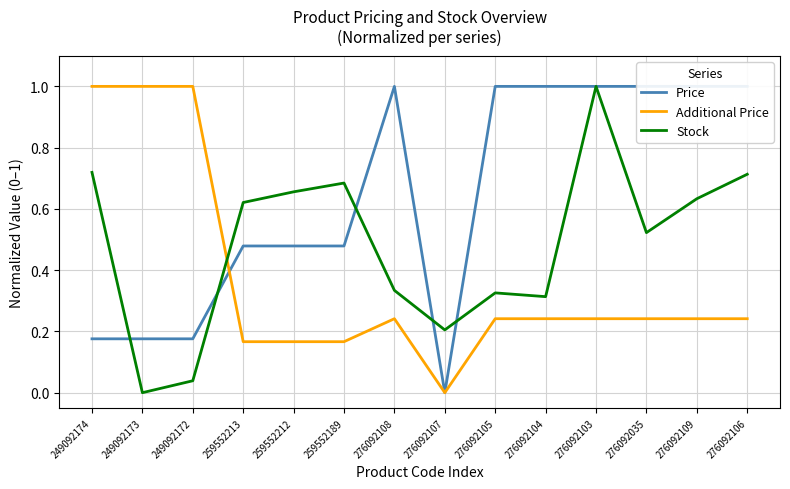

Reading left to right, transcribe all the data shown in this chart.

Price: 249092174=0.2	249092173=0.2	249092172=0.2	259552213=0.5	259552212=0.5	259552189=0.5	276092108=1.0	276092107=0.0	276092105=1.0	276092104=1.0	276092103=1.0	276092035=1.0	276092109=1.0	276092106=1.0
Additional Price: 249092174=1.0	249092173=1.0	249092172=1.0	259552213=0.2	259552212=0.2	259552189=0.2	276092108=0.2	276092107=0.0	276092105=0.2	276092104=0.2	276092103=0.2	276092035=0.2	276092109=0.2	276092106=0.2
Stock: 249092174=0.7	249092173=0.0	249092172=0.0	259552213=0.6	259552212=0.7	259552189=0.7	276092108=0.3	276092107=0.2	276092105=0.3	276092104=0.3	276092103=1.0	276092035=0.5	276092109=0.6	276092106=0.7